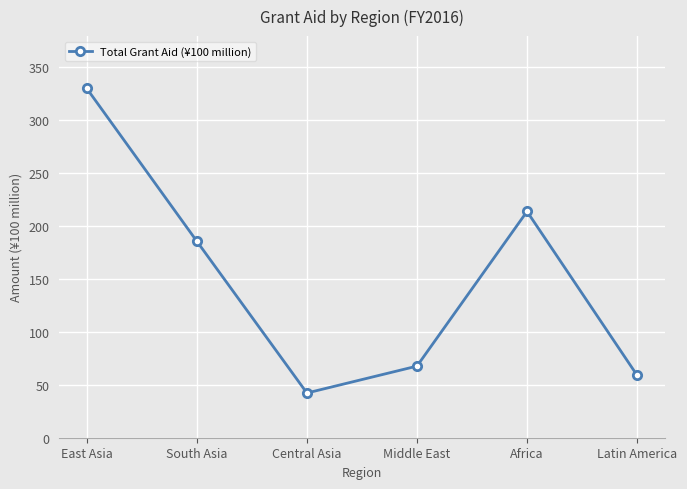

Where is the data nearest to the value 185?

South Asia